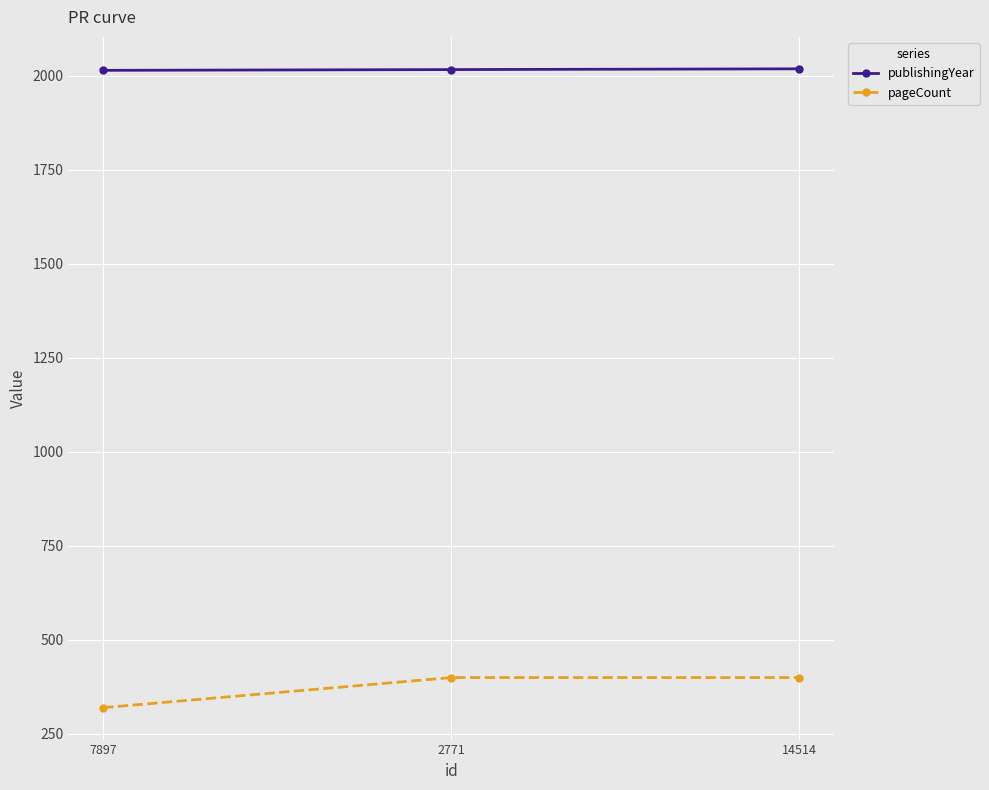

Which label corresponds to the smallest value in the chart?

7897